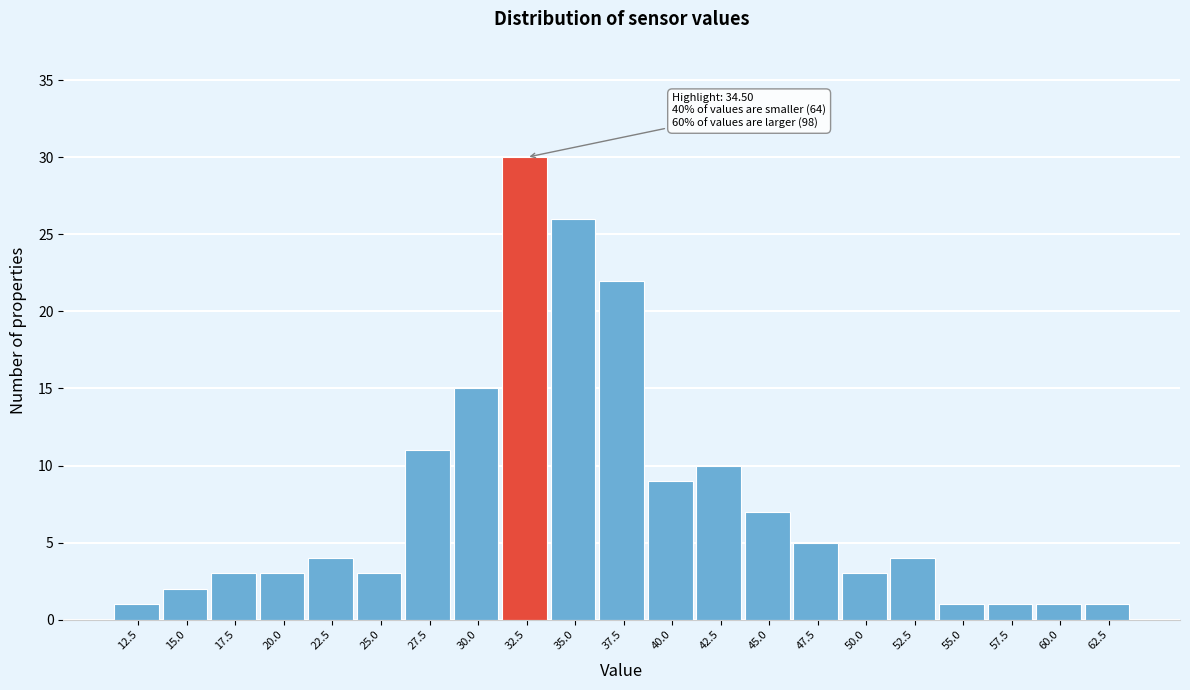

Reading left to right, what are all the values shown in this chart?

1	2	3	3	4	3	11	15	30	26	22	9	10	7	5	3	4	1	1	1	1